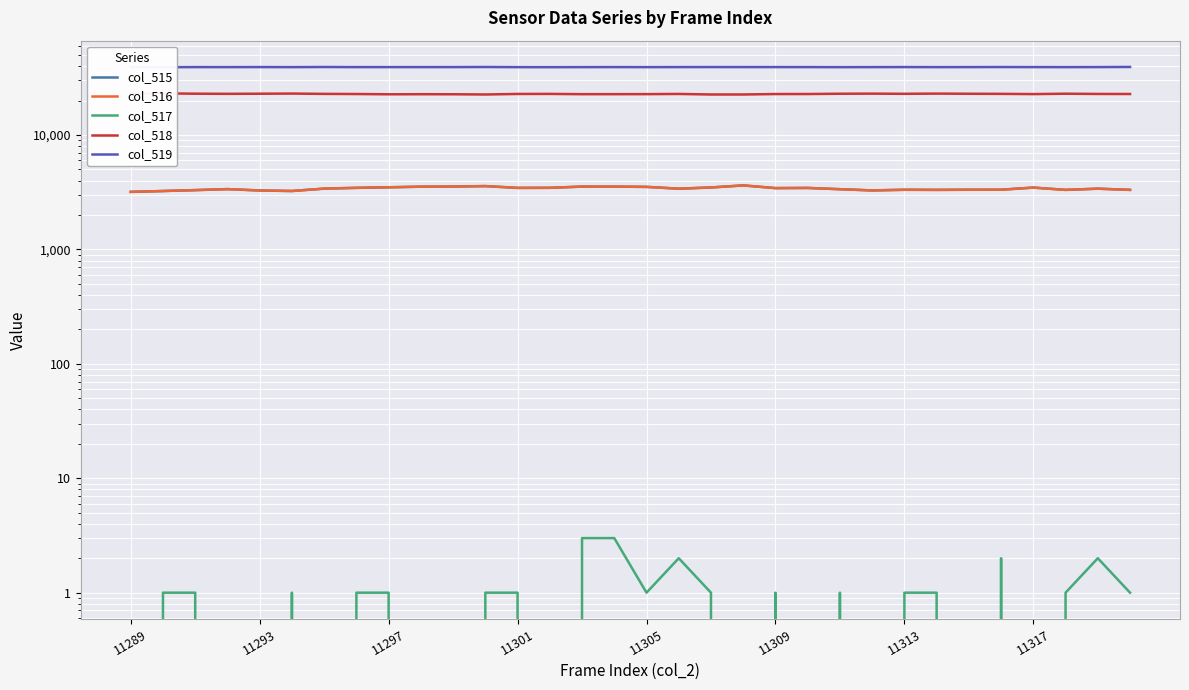

How many interior local peaks does the col_519 series have?

9